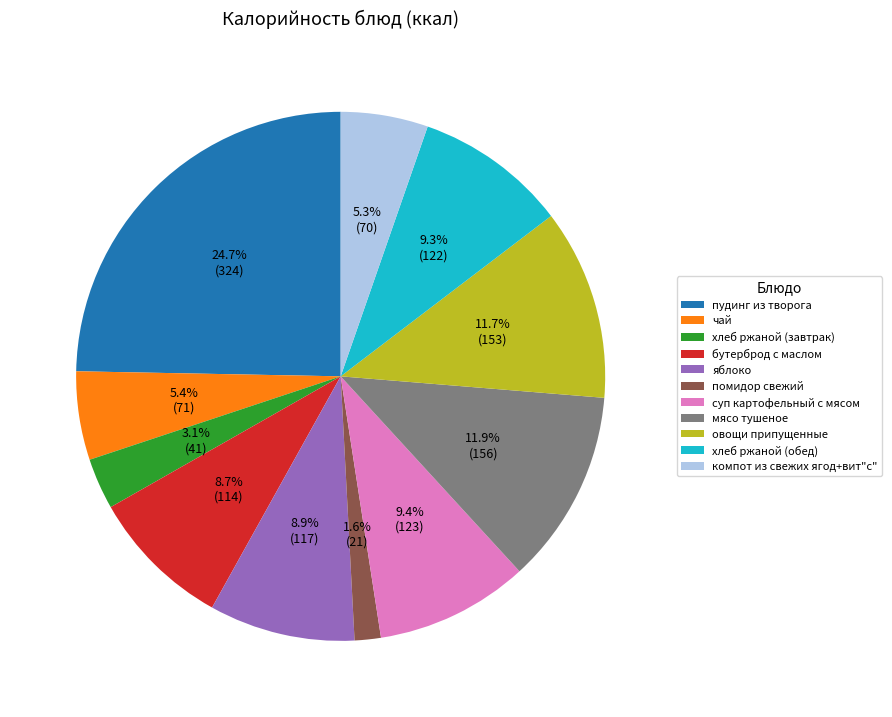

Which has a higher value, компот из свежих ягод+вит"с" or хлеб ржаной (обед)?

хлеб ржаной (обед)